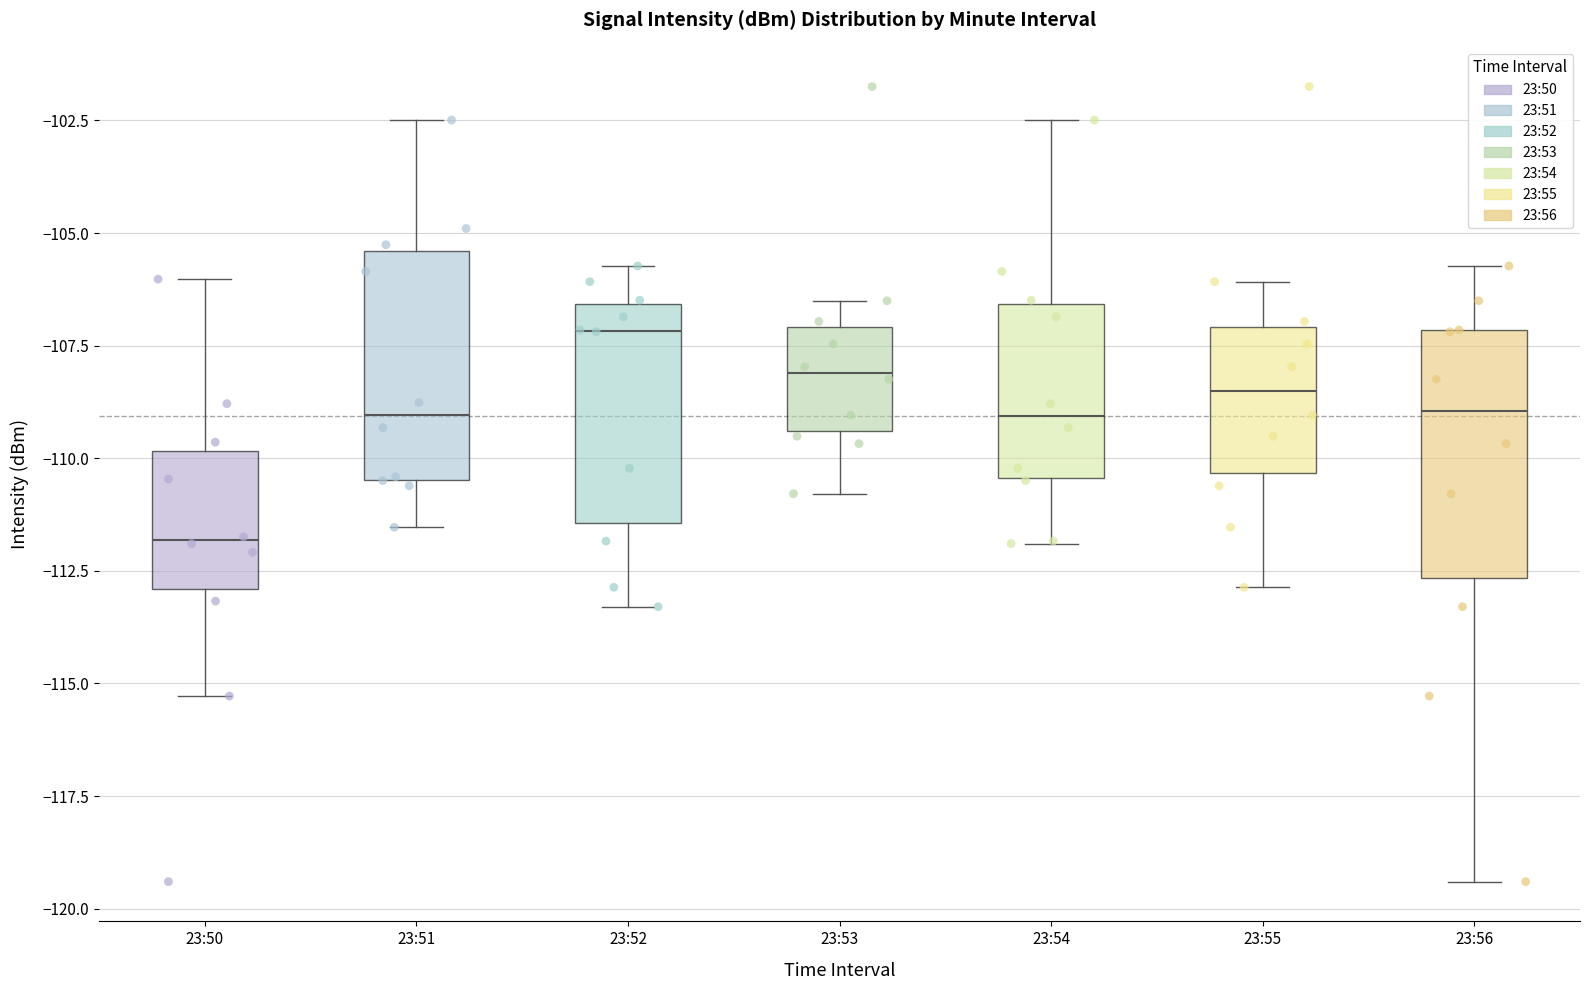

Where is the lower edge of the box for 23:54 on the y-axis? The values are not printed on the chart, so give them approximately, as read against the axis.

-110.5